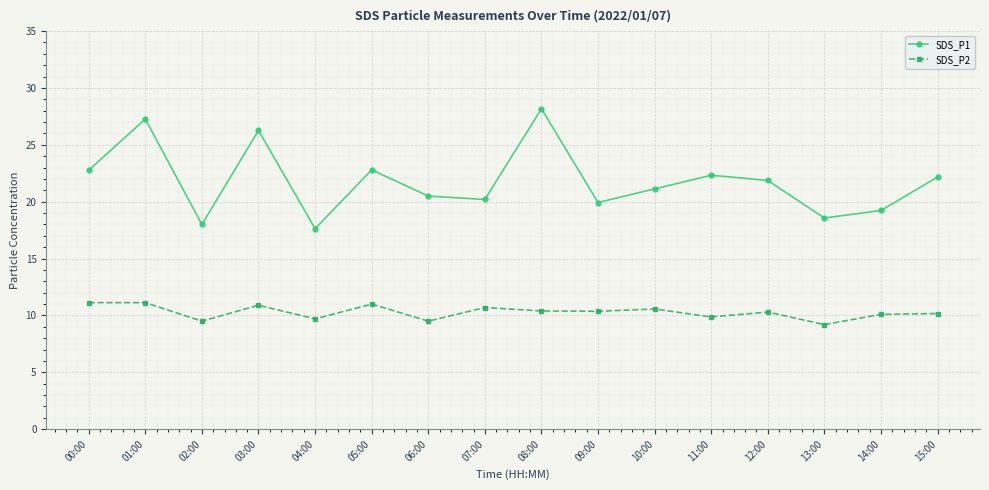

What are all the series names shown in the legend?

SDS_P1, SDS_P2